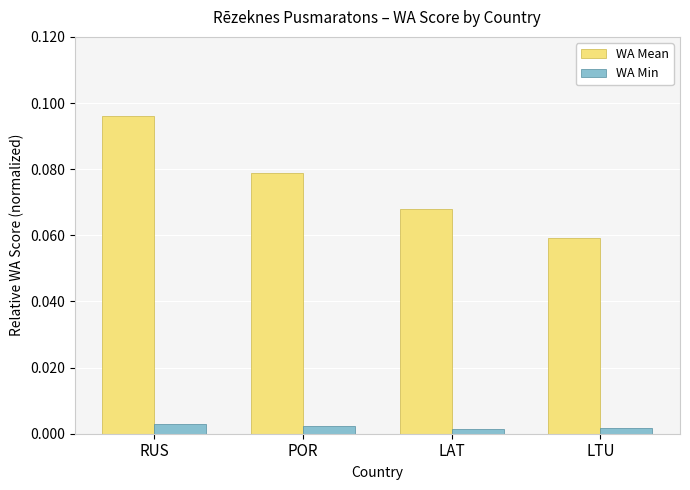

Which category has the lowest value in the WA Mean series?

LTU